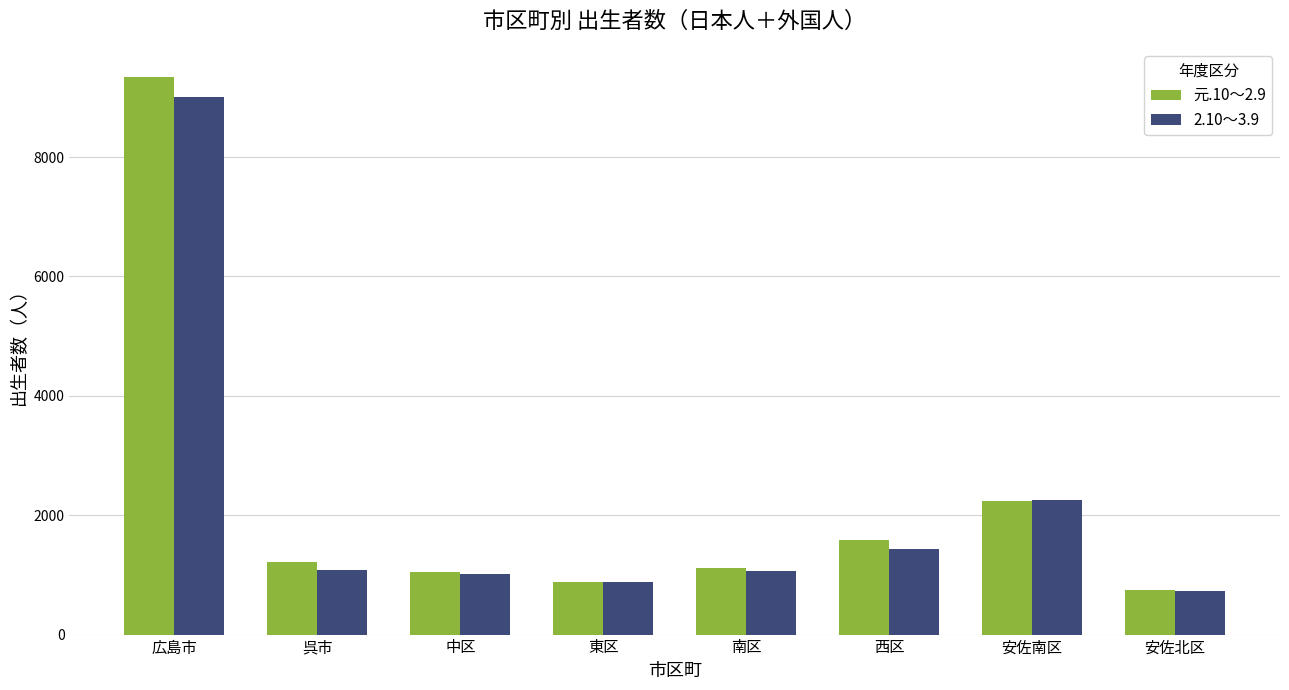

List the series in order of their overall mean, highest first.

元.10～2.9, 2.10～3.9